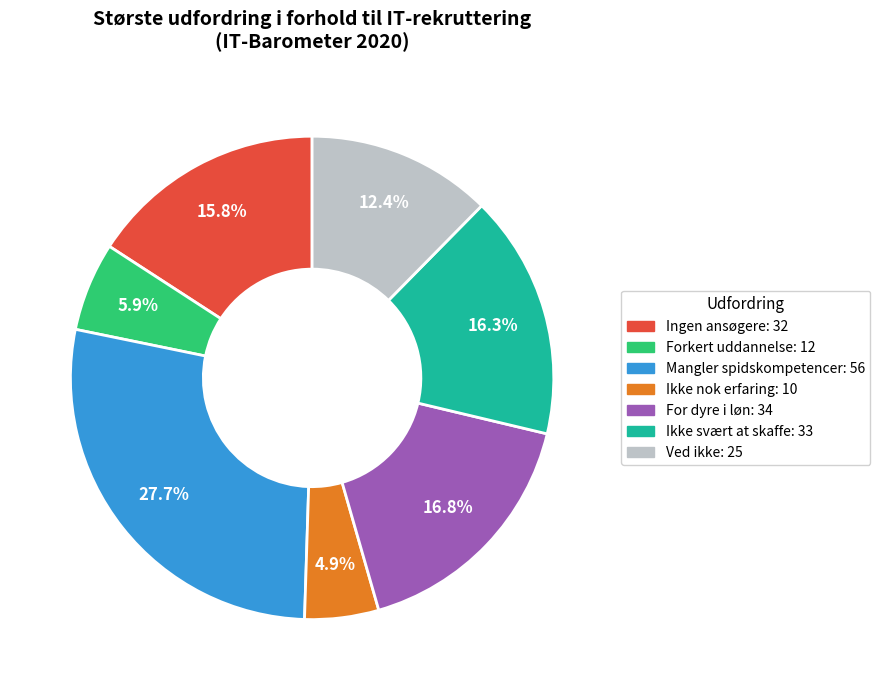

Is there any slice that represents more than half of the pie?

No